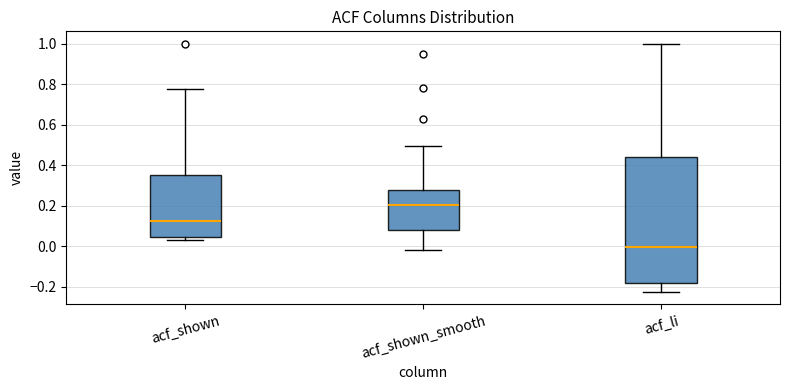

Comparing the boxes themselves (not the whiskers), which one is the tallest?

acf_li